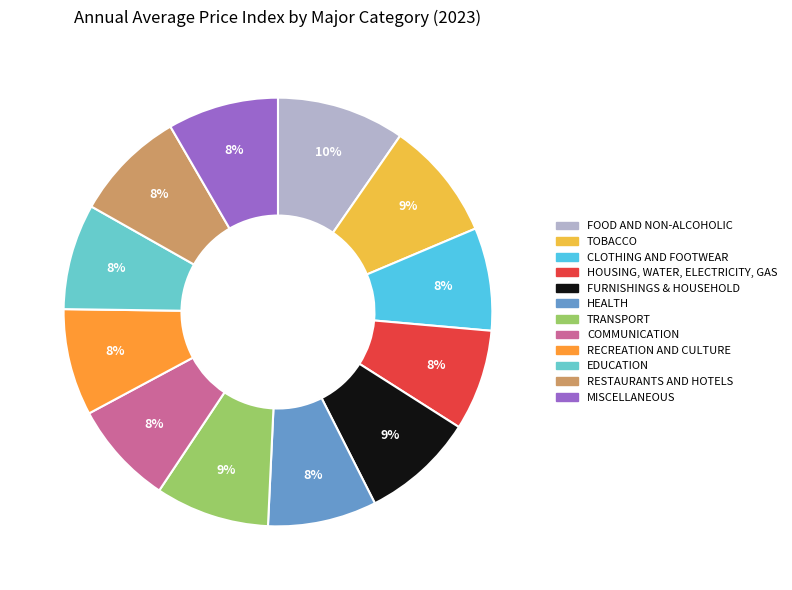

Between HOUSING, WATER, ELECTRICITY, GAS and COMMUNICATION, which is larger?

COMMUNICATION